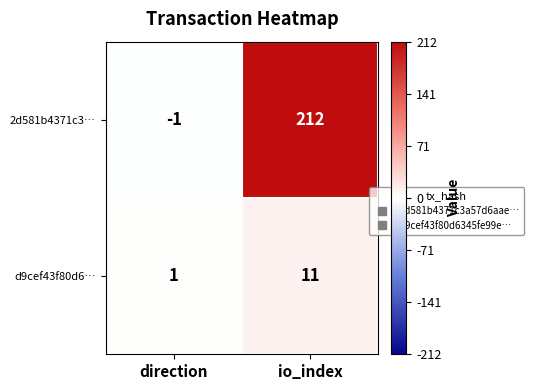

Count the number of categories in the chart.

2